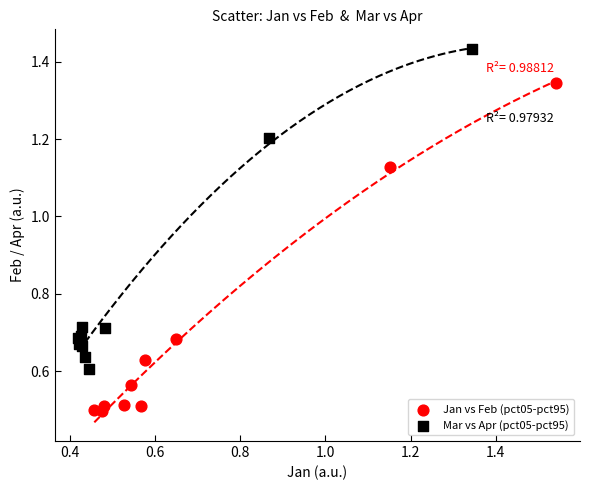

Which series reaches the maximum Y coordinate?

Mar vs Apr (pct05-pct95)